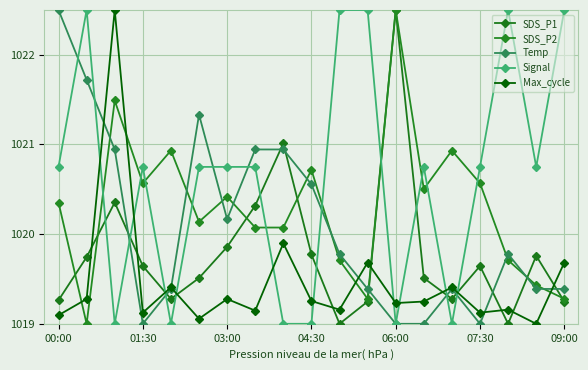

Is this an area chart (filled region under the line)?

No